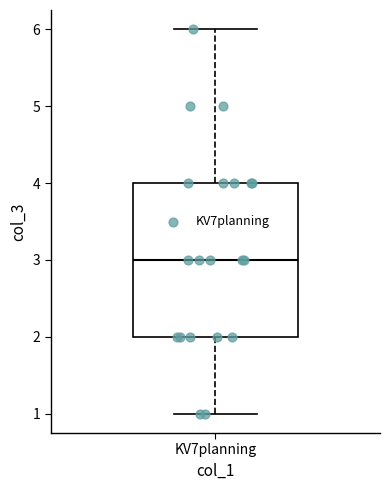

Where is the upper edge of the box for KV7planning on the y-axis? The values are not printed on the chart, so give them approximately, as read against the axis.

4